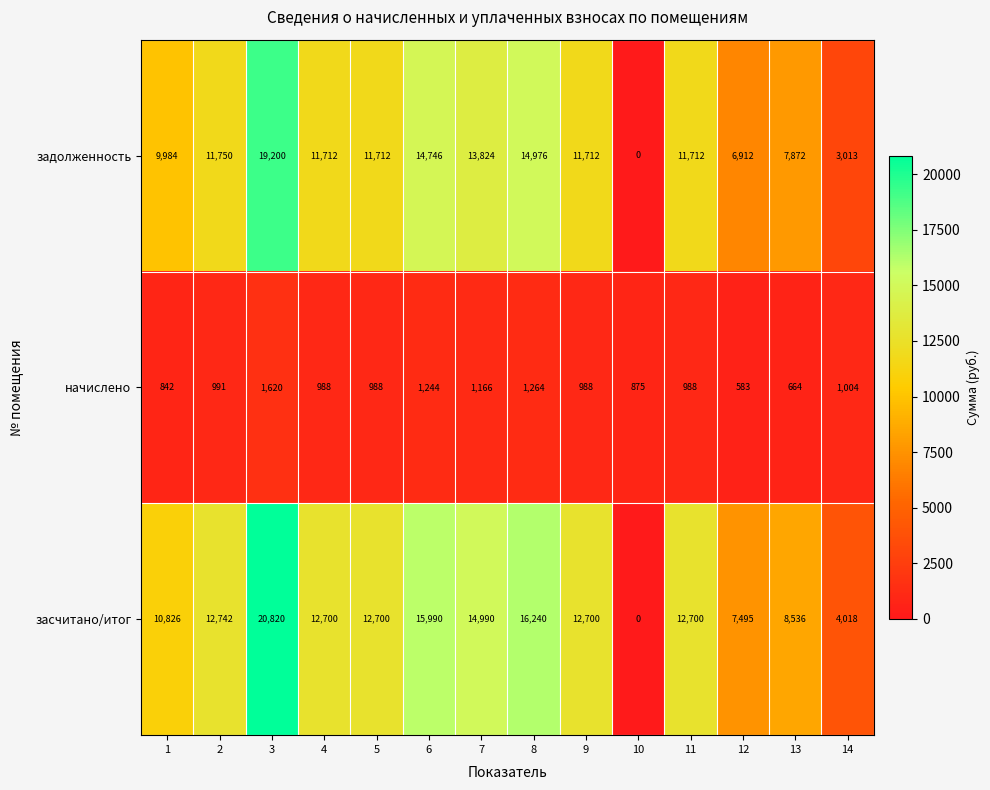

Which series has the largest range (max minus min)?

засчитано/итог